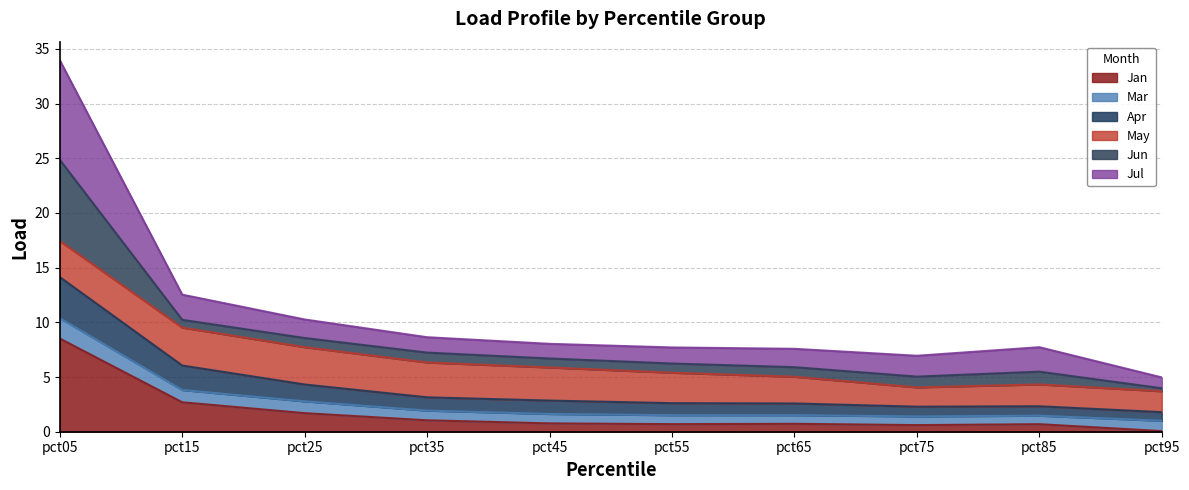

At which category is the sum across all series the highest?

pct05